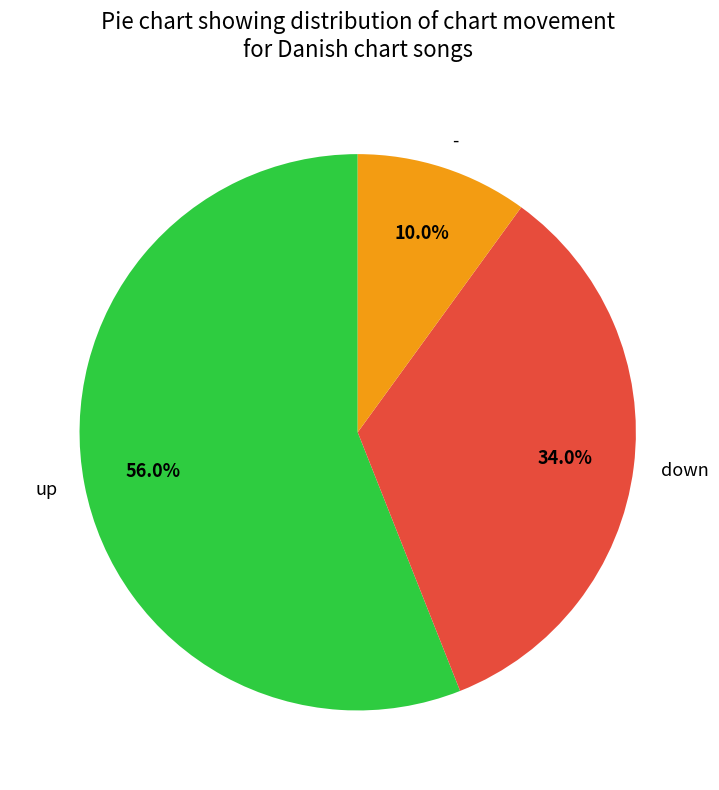

Rank the categories by value from highest to lowest.

up, down, -